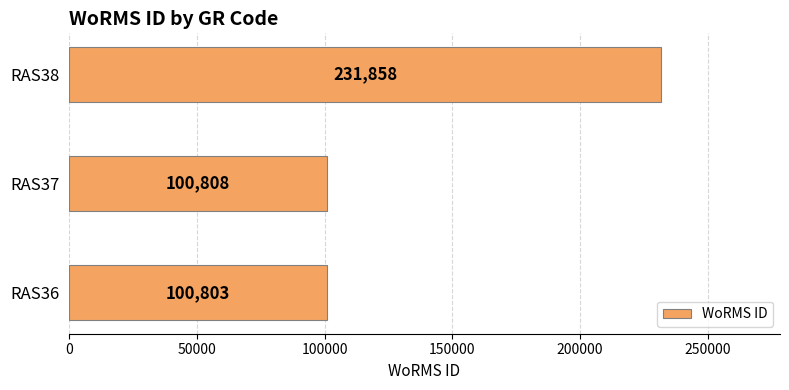

What is the approximate value at RAS36?

100803